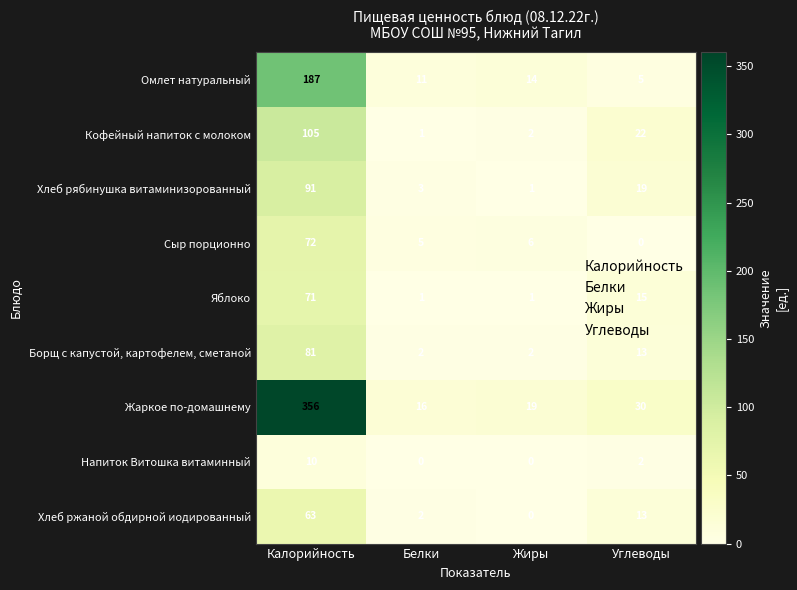

Count the Борщ с капустой, картофелем, сметаной values in the range 2 to 81.

4